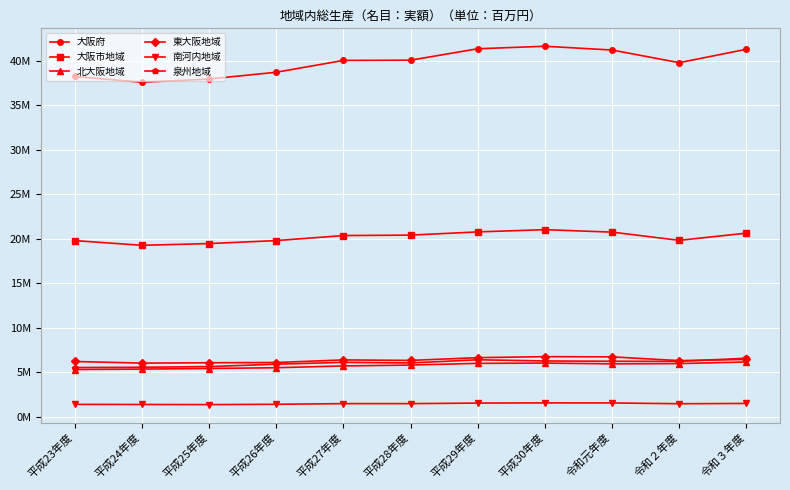

True or false: 大阪市地域 and 南河内地域 cross at least once.

False